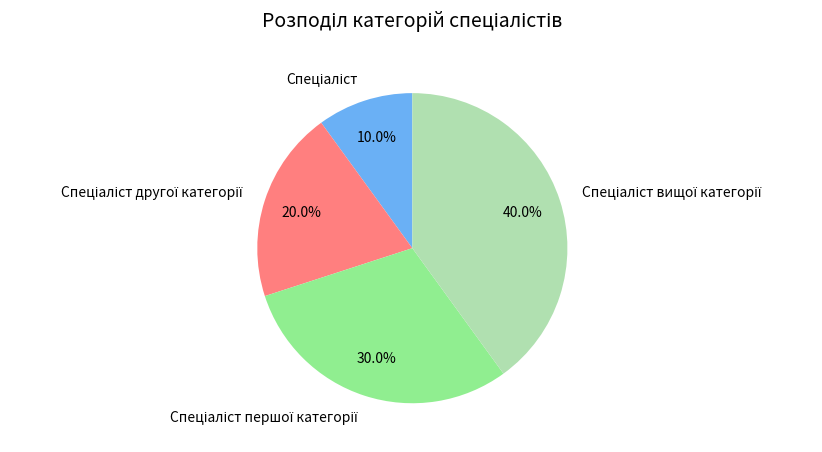

Is there any slice that represents more than half of the pie?

No